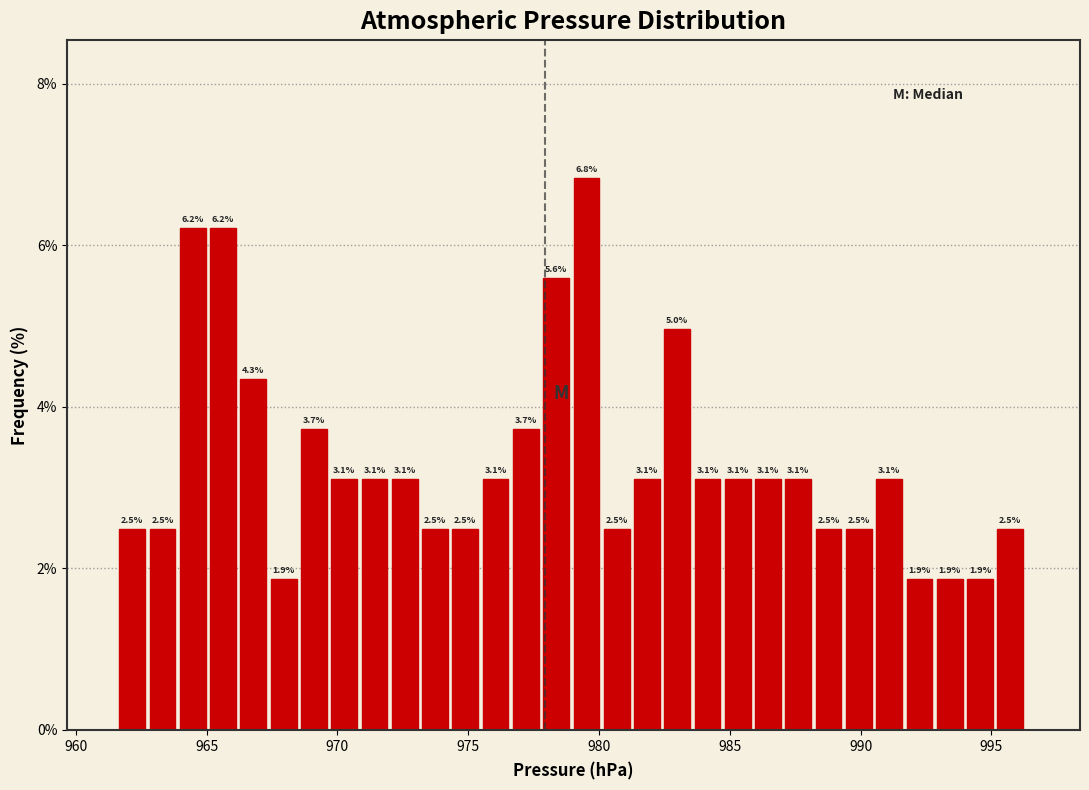

Read against the x-axis, roughly where is the centre of the tallest bar?

979.5